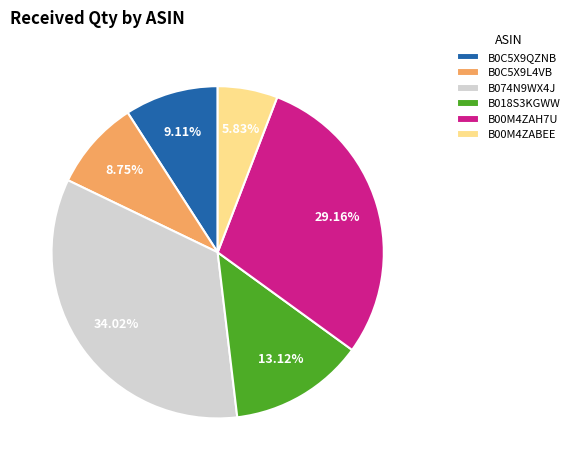

What is the largest slice in the pie chart?

B074N9WX4J